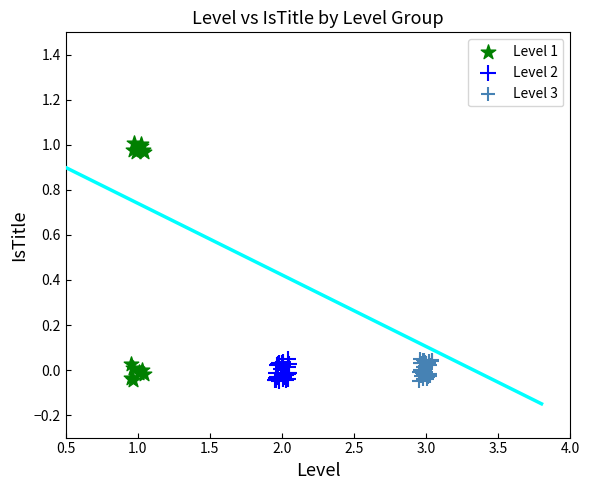

Which series has the widest spread of Y values?

Level 1